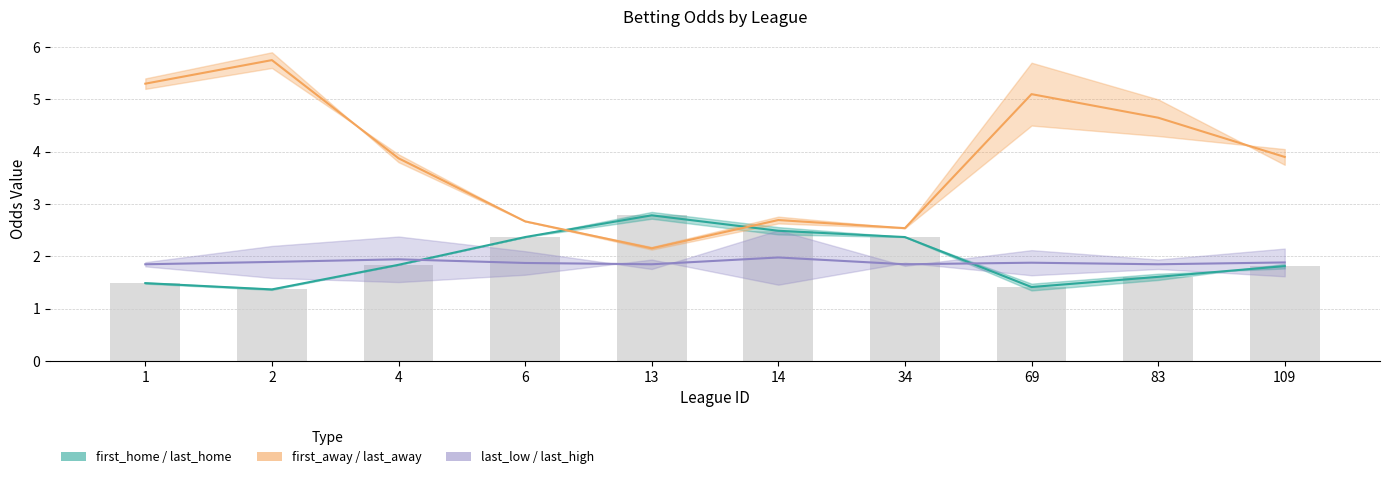

Reading left to right, extract all data points from this chart.

first_home: 1.5	1.4	1.8	2.4	2.8	2.5	2.4	1.4	1.6	1.8
last_home: 1.5	1.4	1.8	2.4	2.8	2.5	2.4	1.4	1.6	1.8
first_away: 5.3	5.8	3.9	2.7	2.2	2.7	2.5	5.1	4.7	3.9